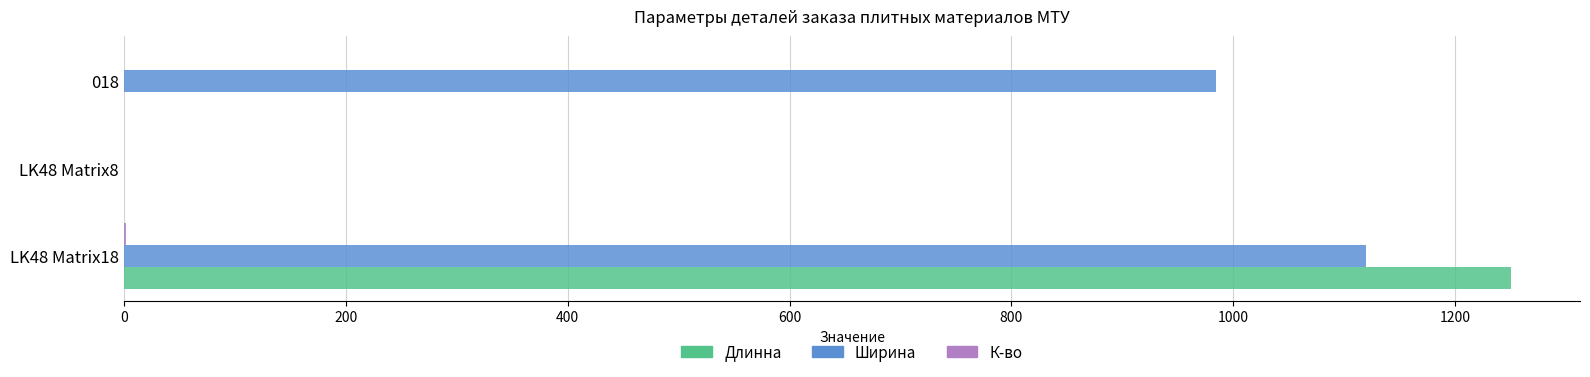

Between LK48 Matrix18 and LK48 Matrix8, which series saw the biggest shift?

Длинна